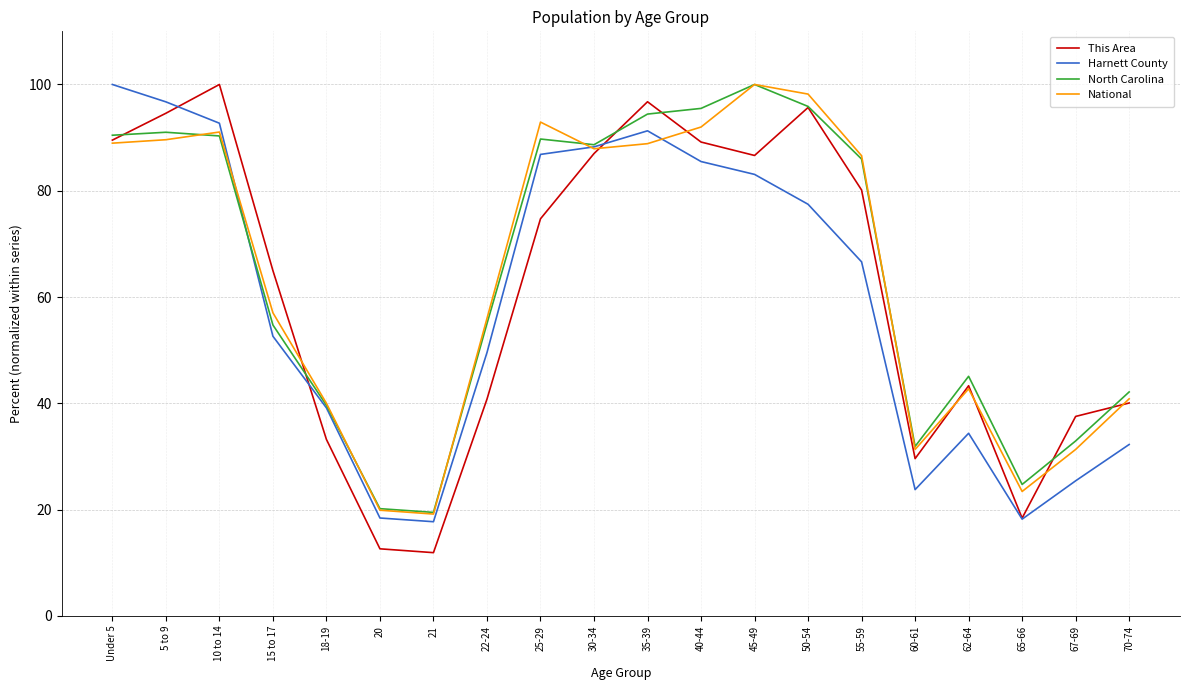

How many interior local valleys does the This Area series have?

4